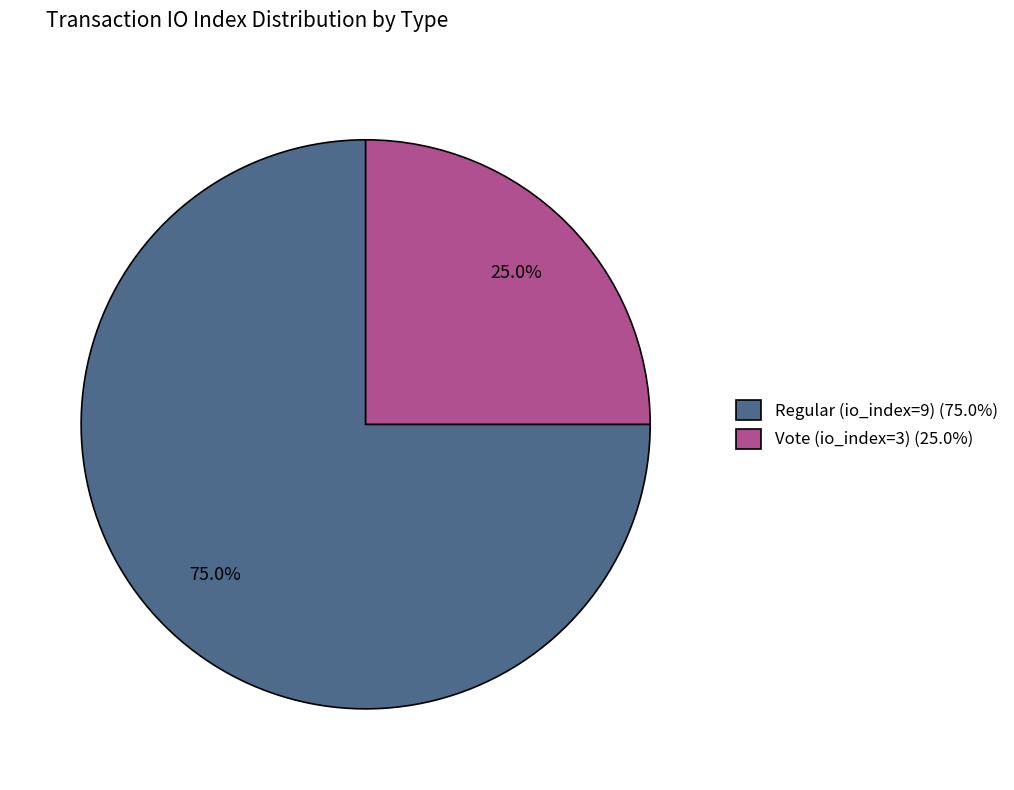

Which category has the biggest portion of the pie?

Regular (io_index=9)